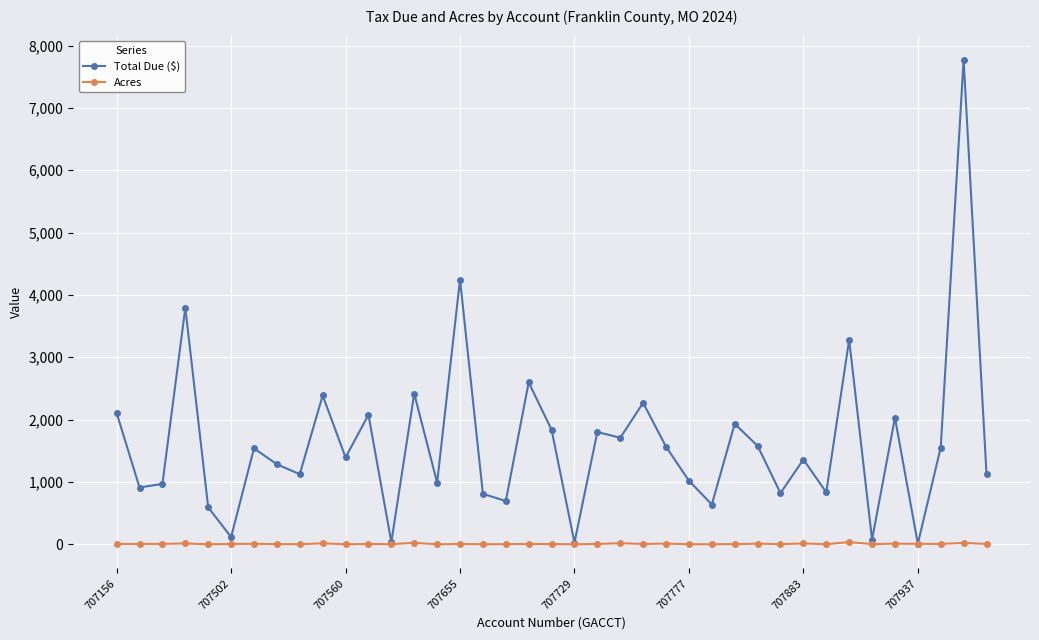

What is the value of the Acres point at the 38th from the left?

21.5